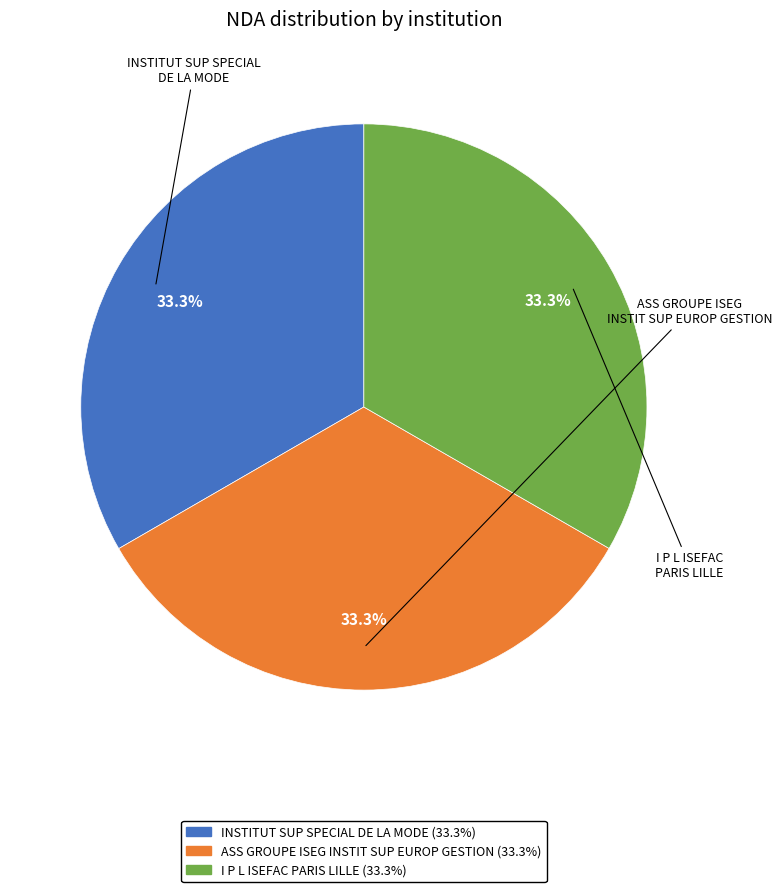

Is there any slice that represents more than half of the pie?

No